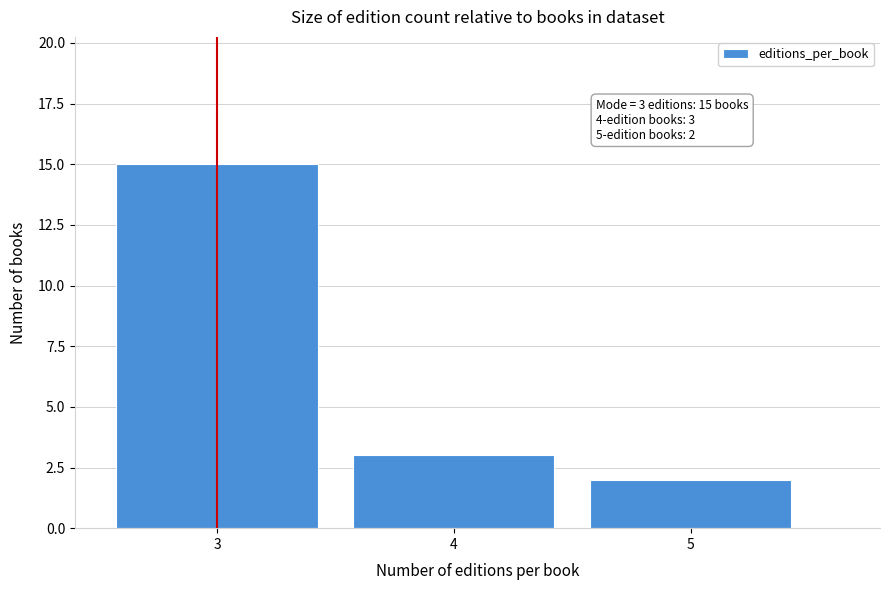

Reading left to right, list all the values displayed in this chart.

15	3	2